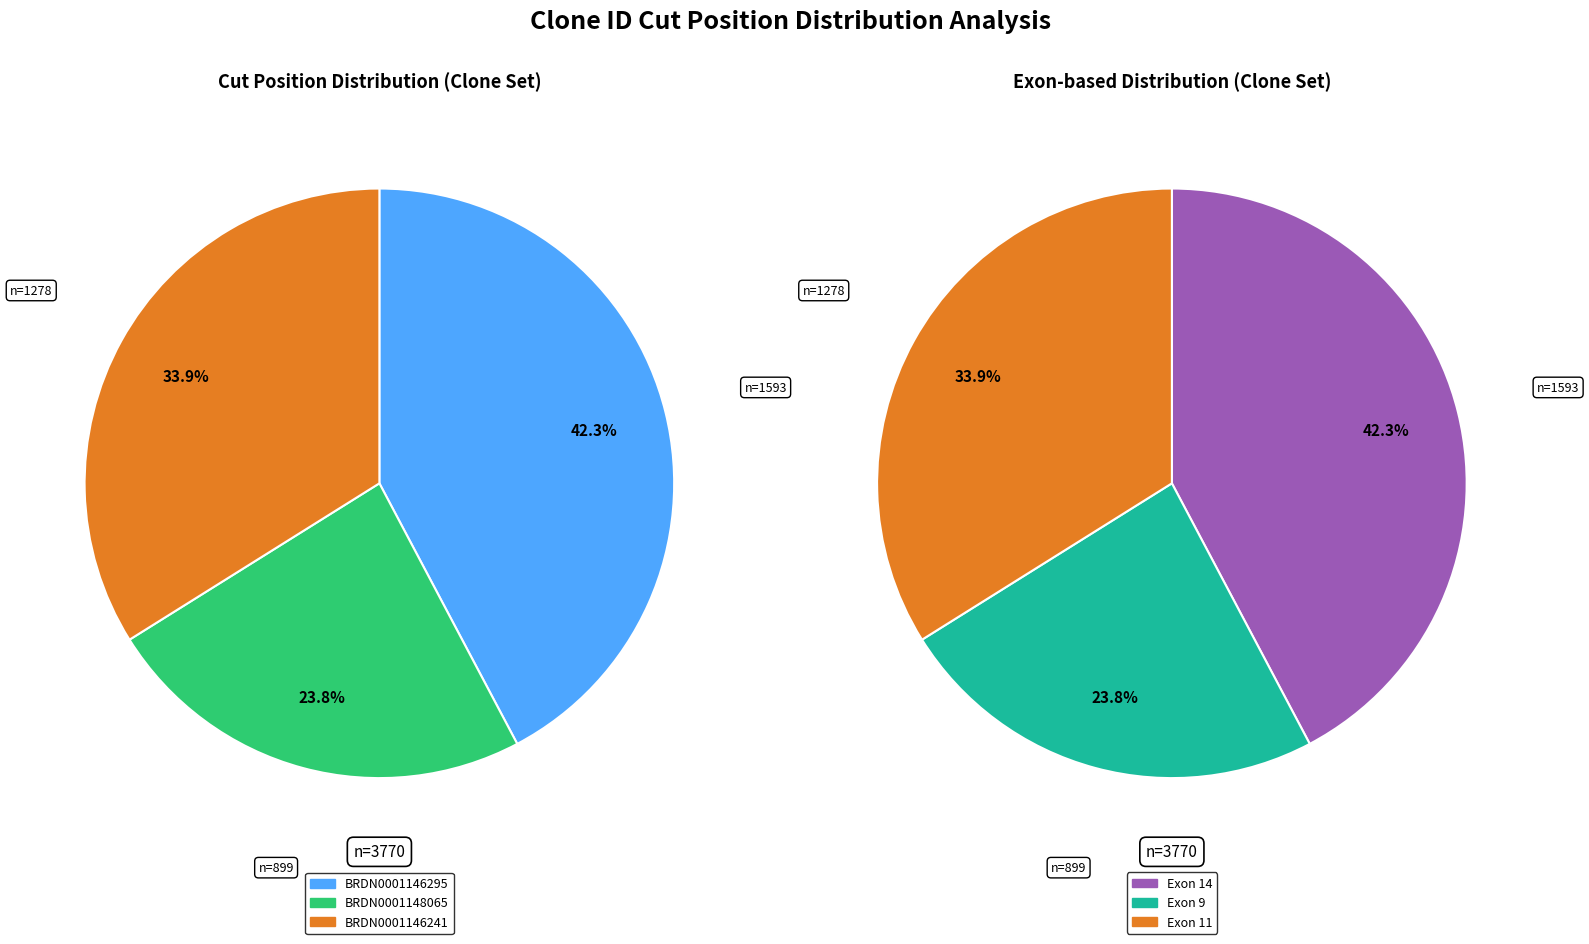

What is the ratio of the value at BRDN0001146241 to the value at BRDN0001148065?

1.4